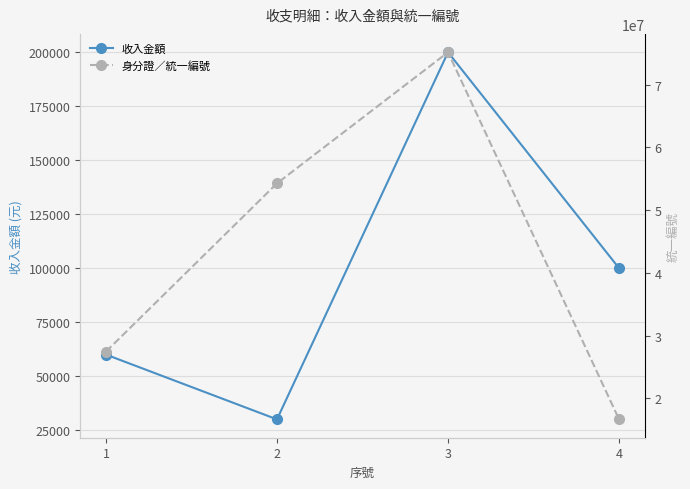

At which label does 收入金額 first exceed 100000?

3